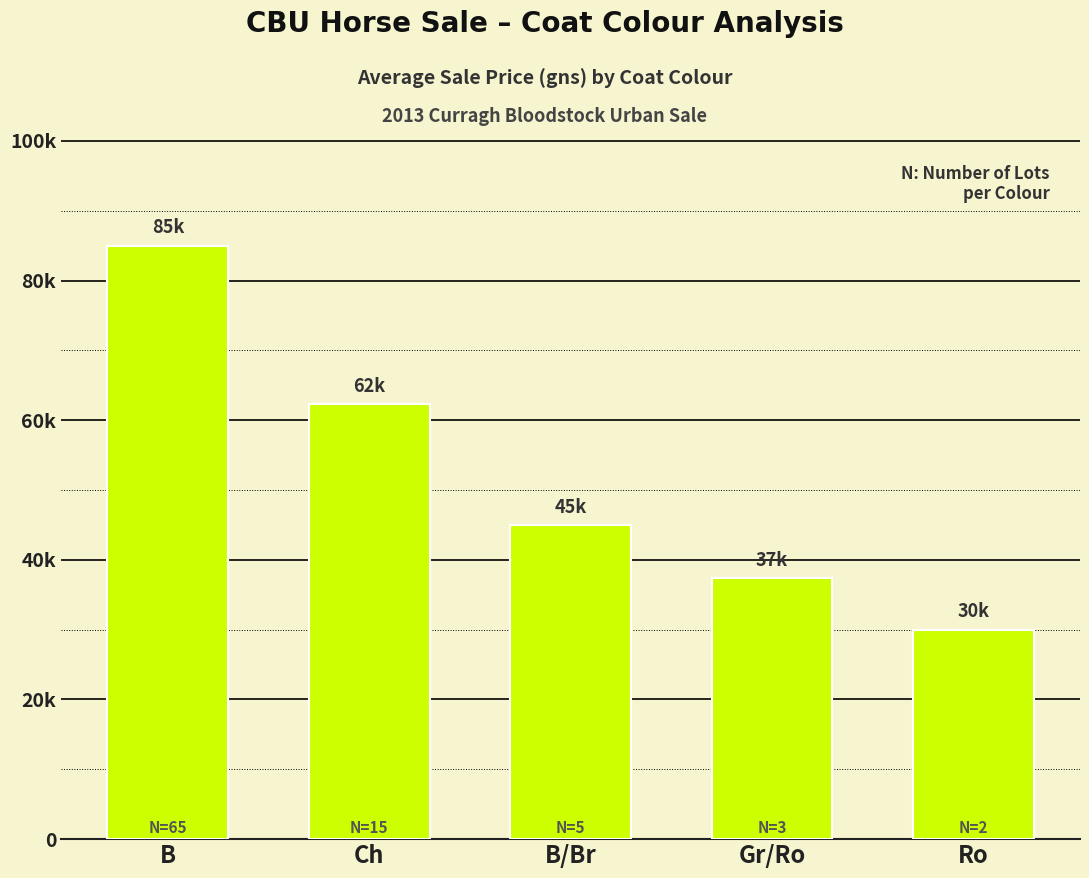

Which label corresponds to the largest value in the chart?

B